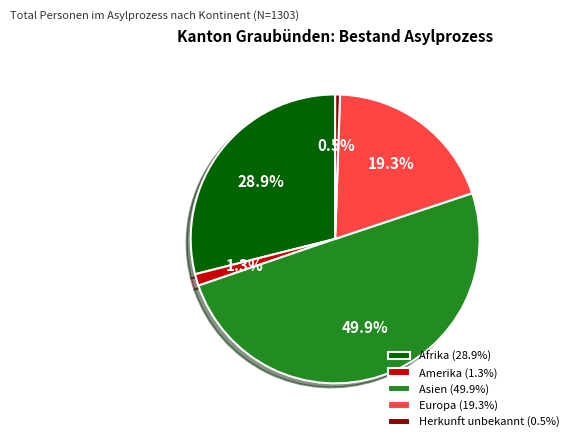

Is Amerika the majority of the pie?

No